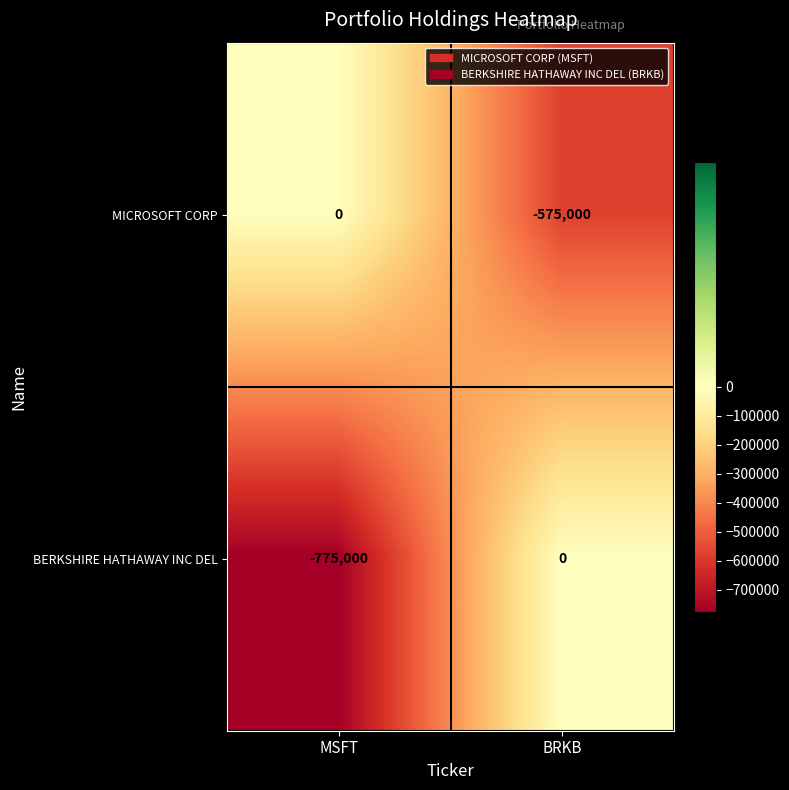

Which series has the largest range (max minus min)?

BERKSHIRE HATHAWAY INC DEL